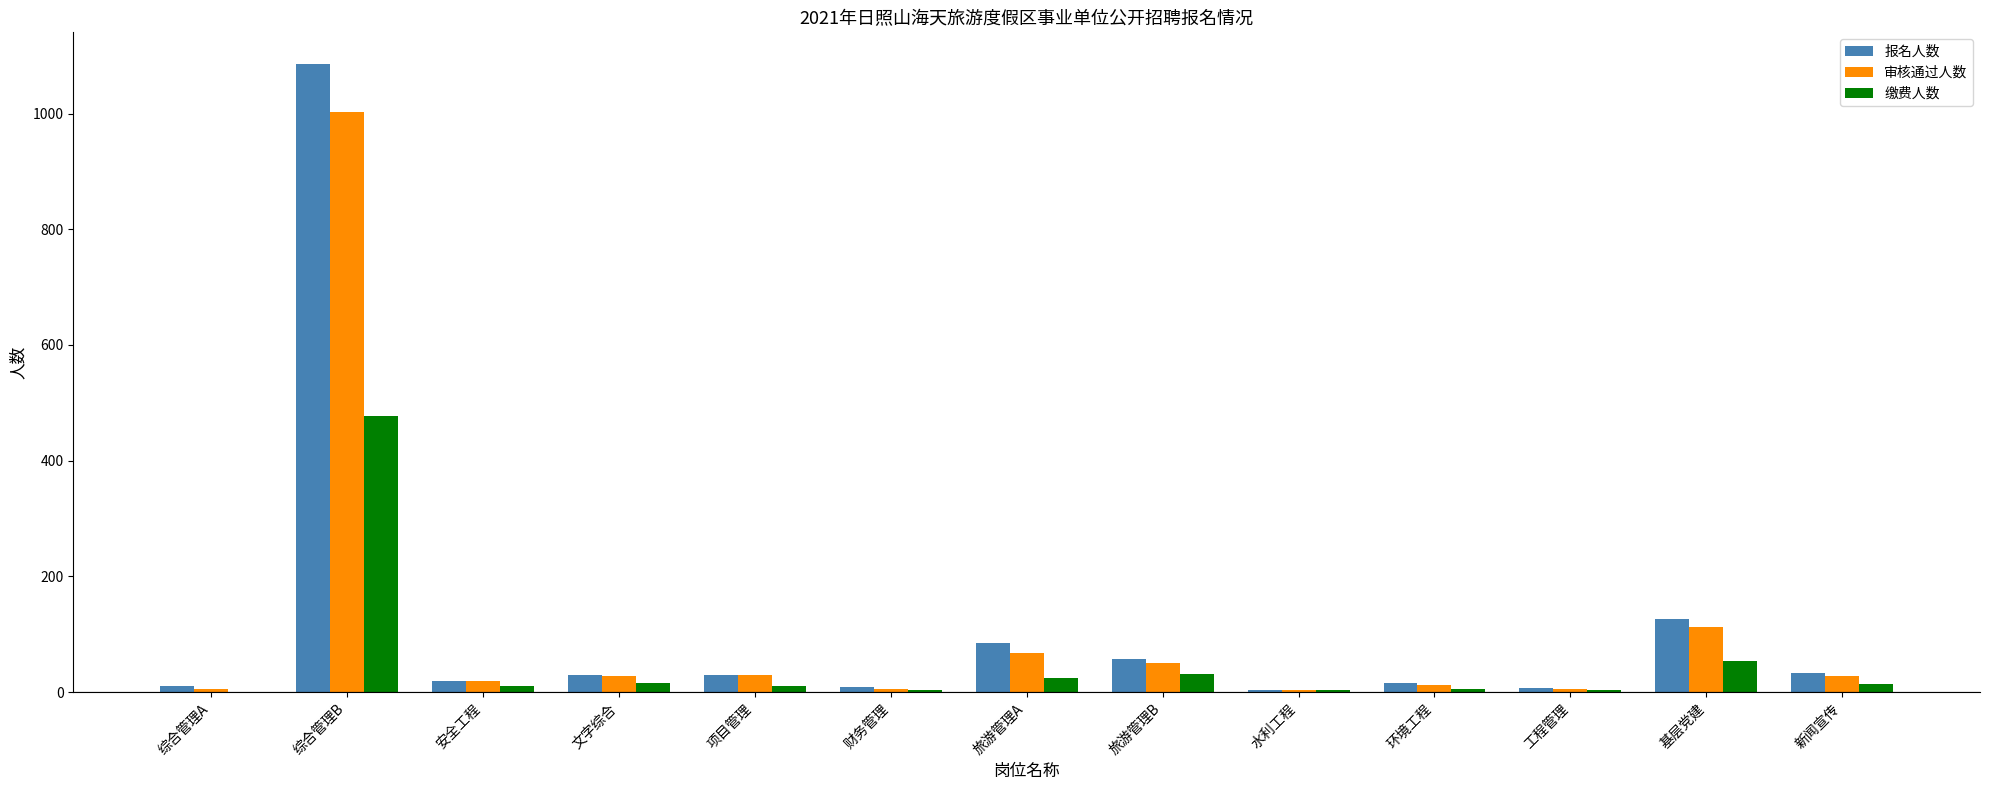

Is the value of 审核通过人数 at 基层党建 greater than the value of 缴费人数 at 财务管理?

Yes